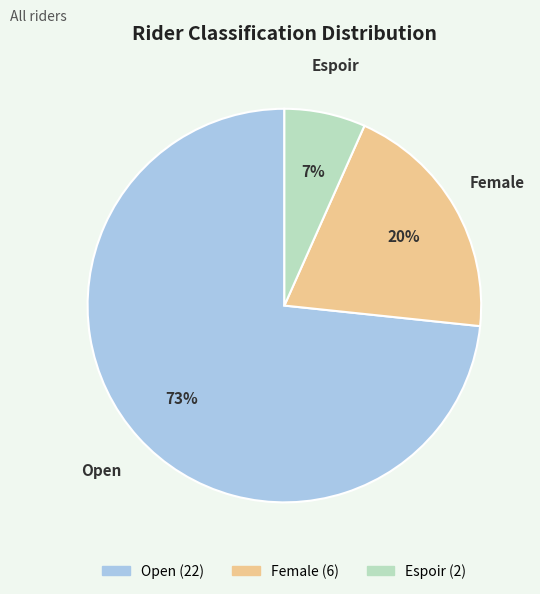

What is the ratio of the value at Espoir to the value at Open?

0.1